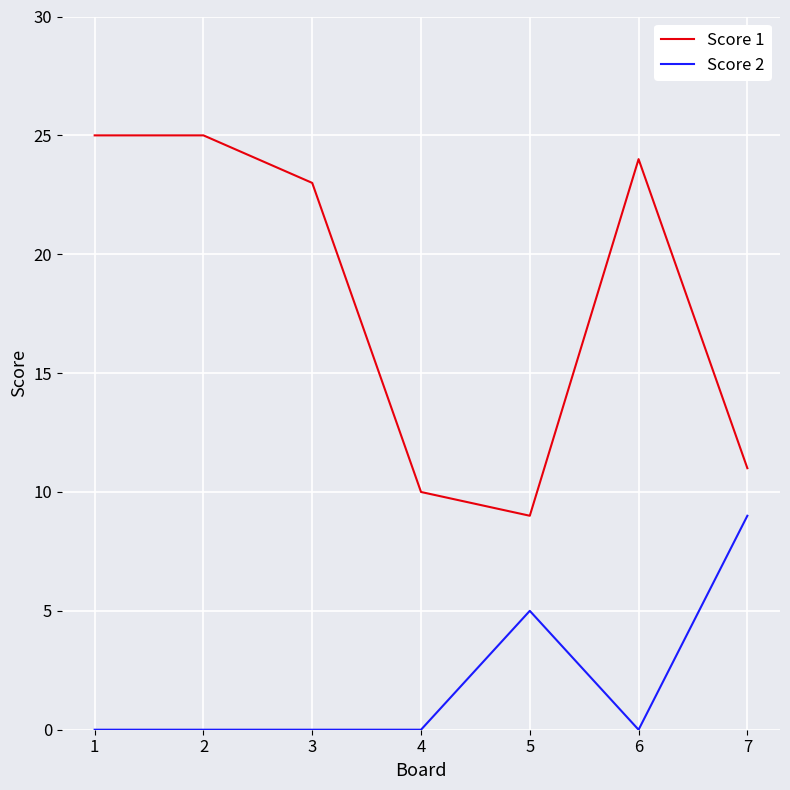

What is the spread (max minus min) of values at 1?

25